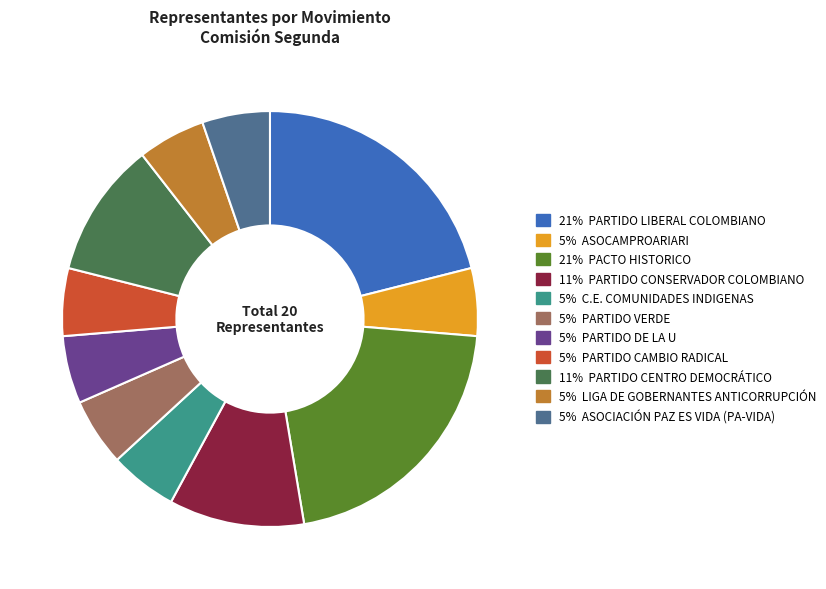

Is the sum of 5% PARTIDO VERDE and 5% ASOCIACIÓN PAZ ES VIDA (PA-VIDA) greater than half?

No